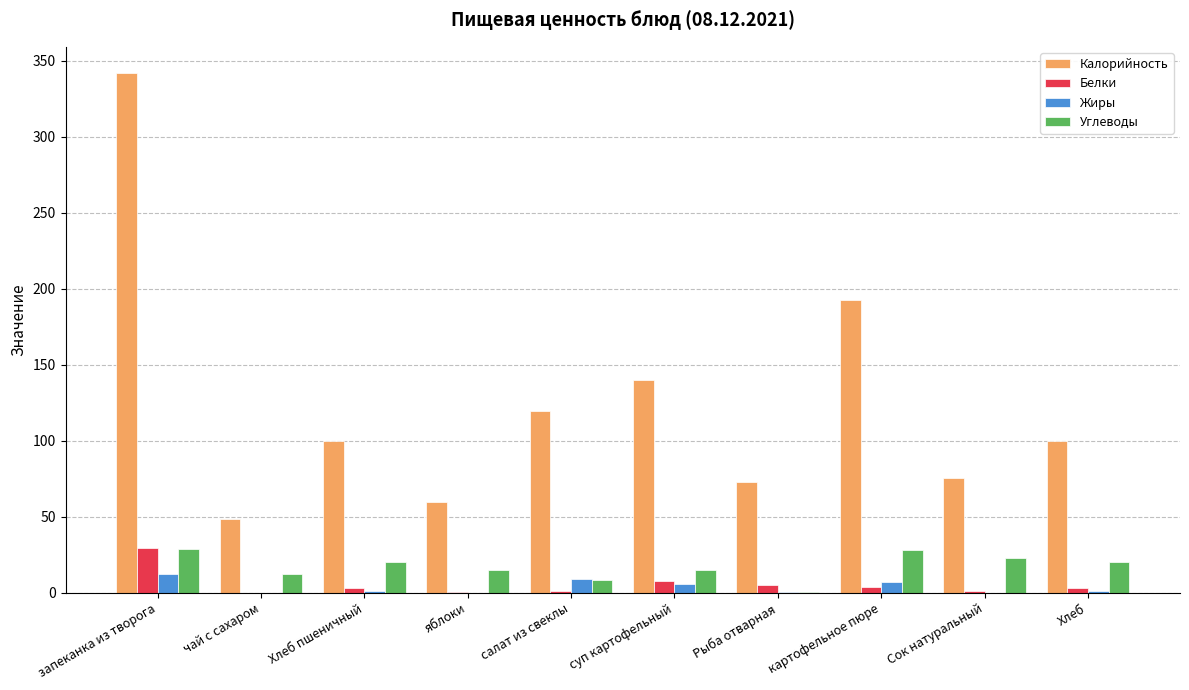

What are all the series names shown in the legend?

Калорийность, Белки, Жиры, Углеводы